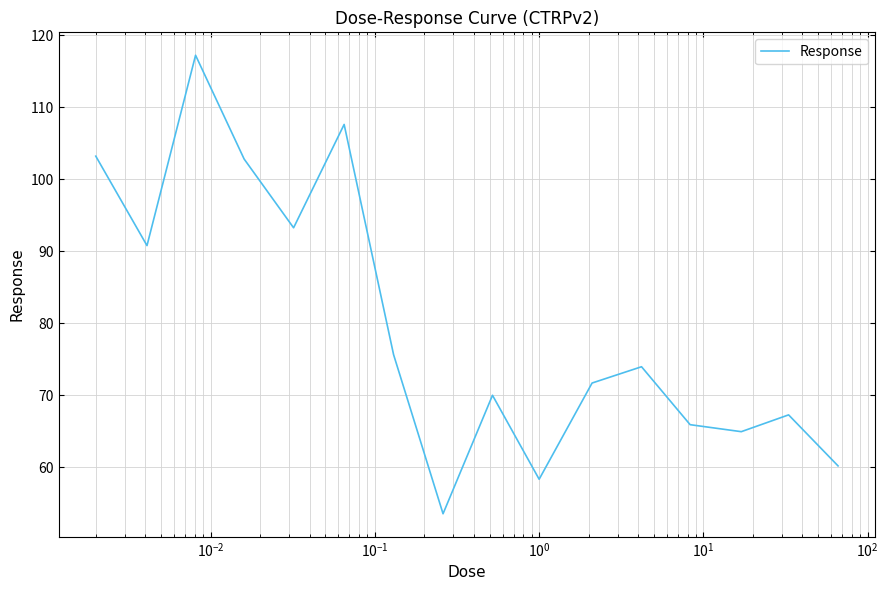

What is the smallest value displayed?

53.6